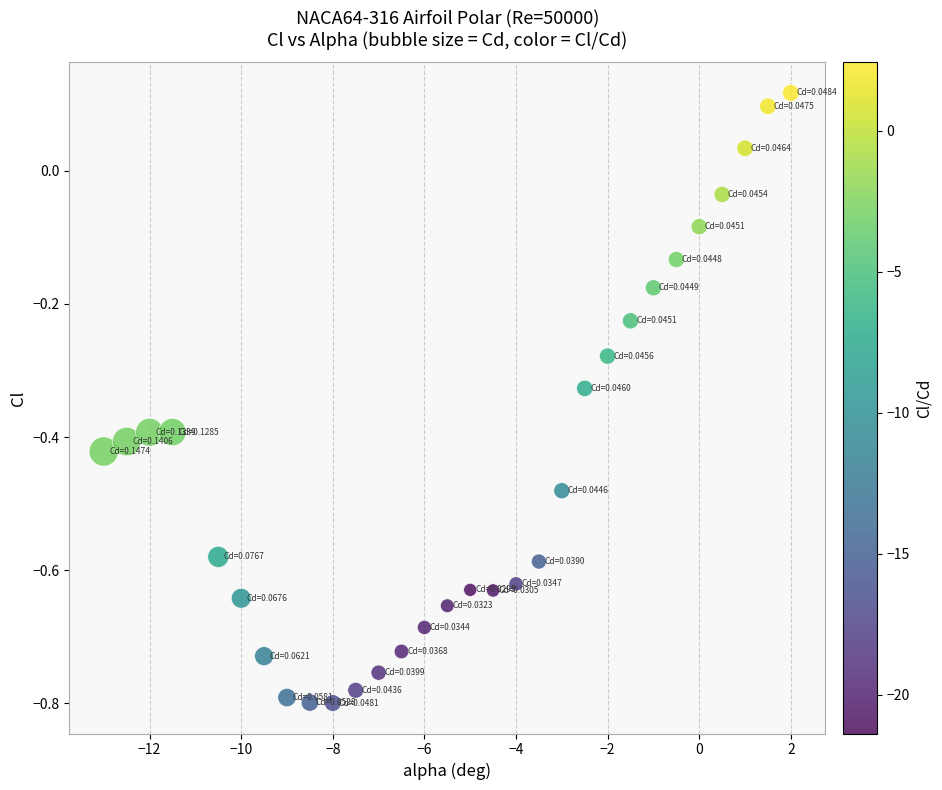

What is the range of X values (max minus min)?

15.0